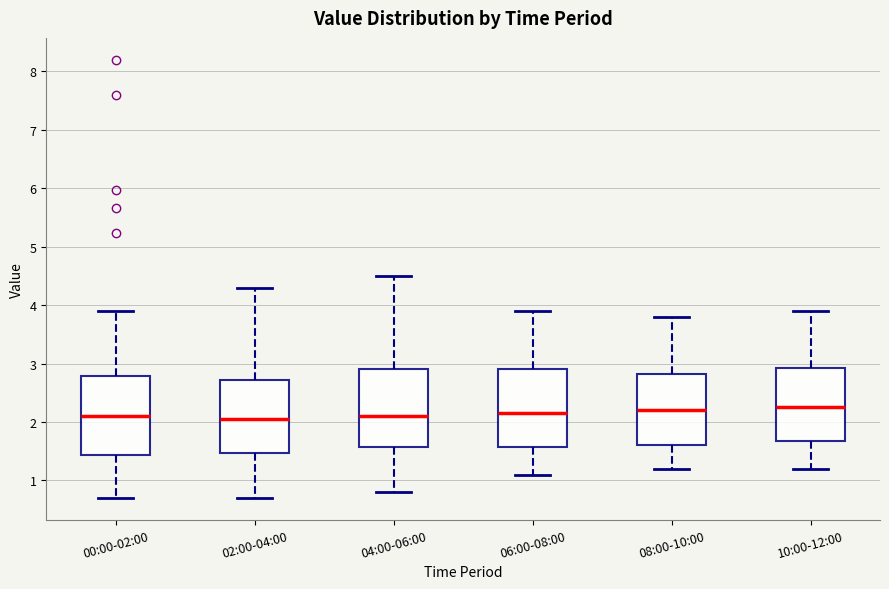

Where is the upper edge of the box for 06:00-08:00 on the y-axis? The values are not printed on the chart, so give them approximately, as read against the axis.

2.9